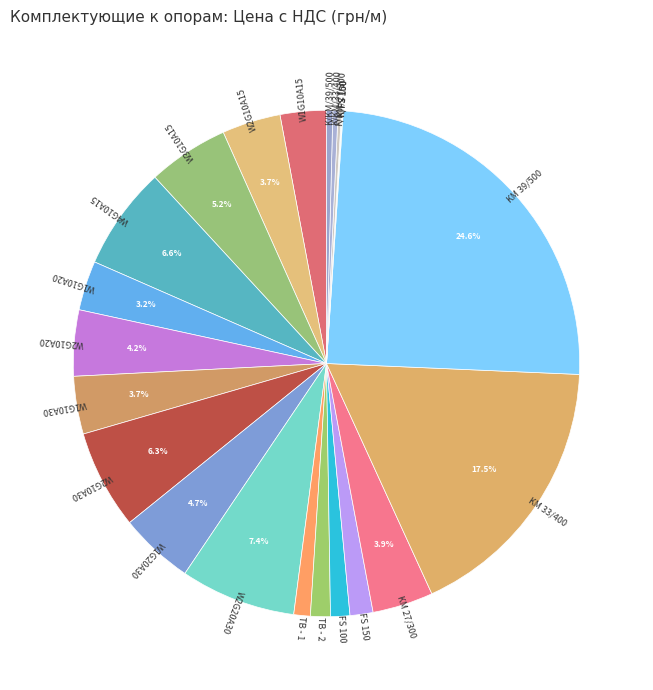

To the nearest percent, what is the average slice percentage?

5%